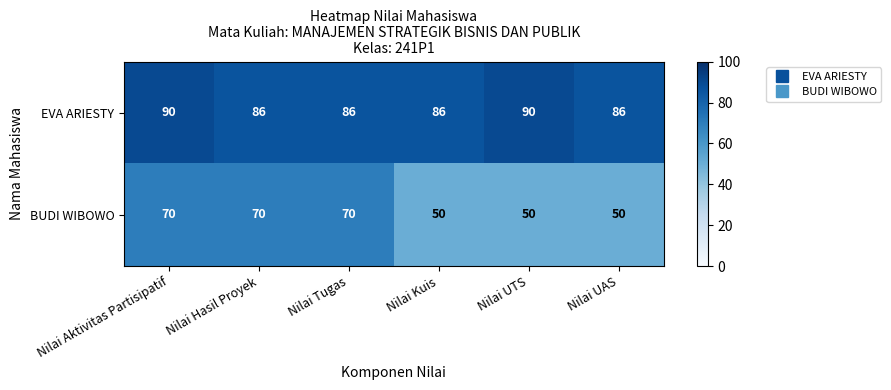

At which category is the sum across all series the highest?

Nilai Aktivitas Partisipatif